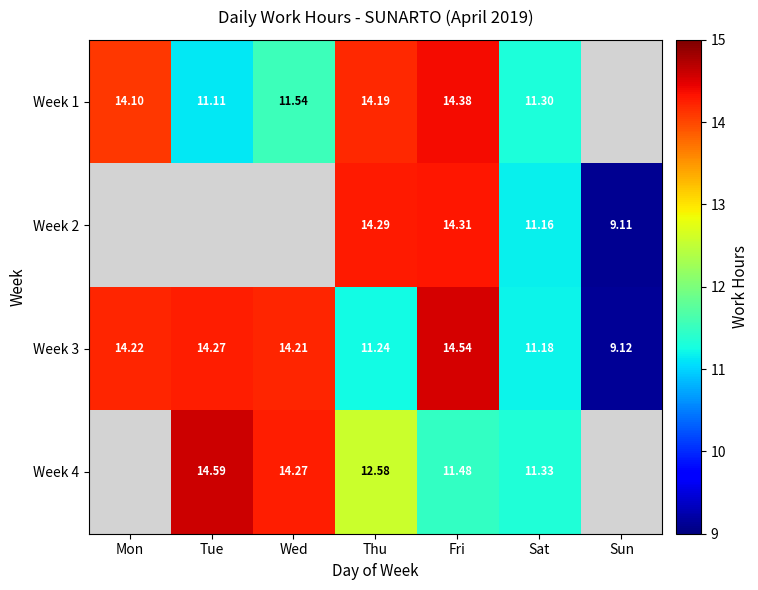

Which label corresponds to the smallest value in the chart?

Sun